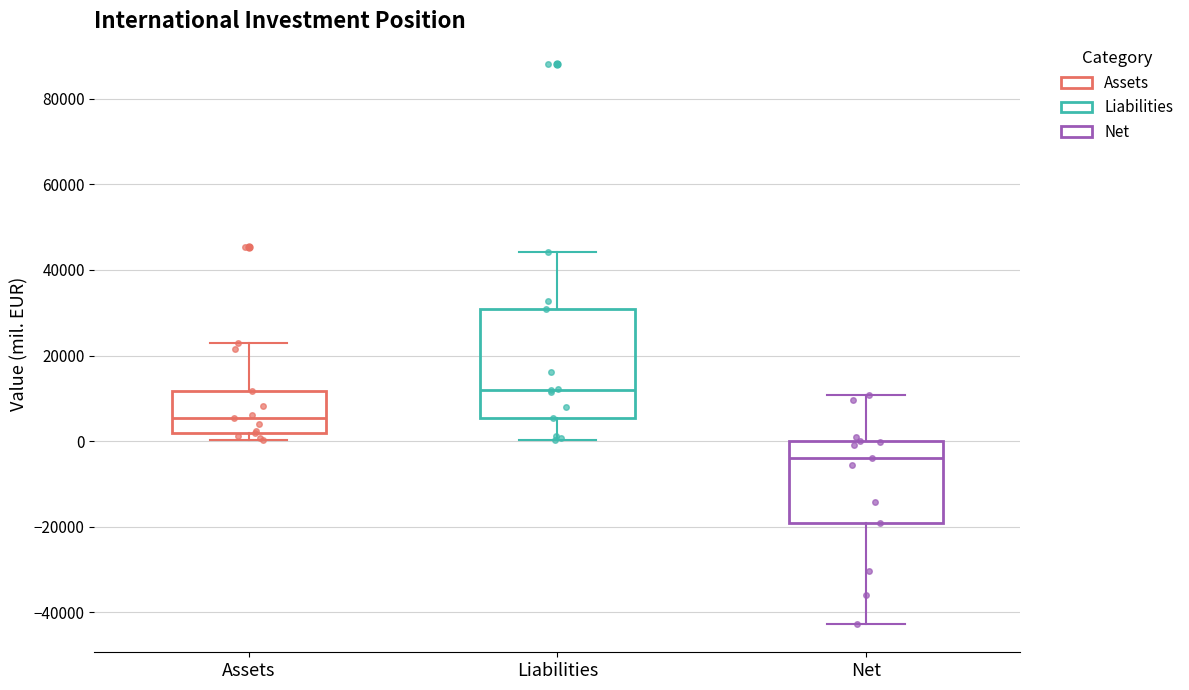

Comparing the boxes themselves (not the whiskers), which one is the tallest?

Liabilities